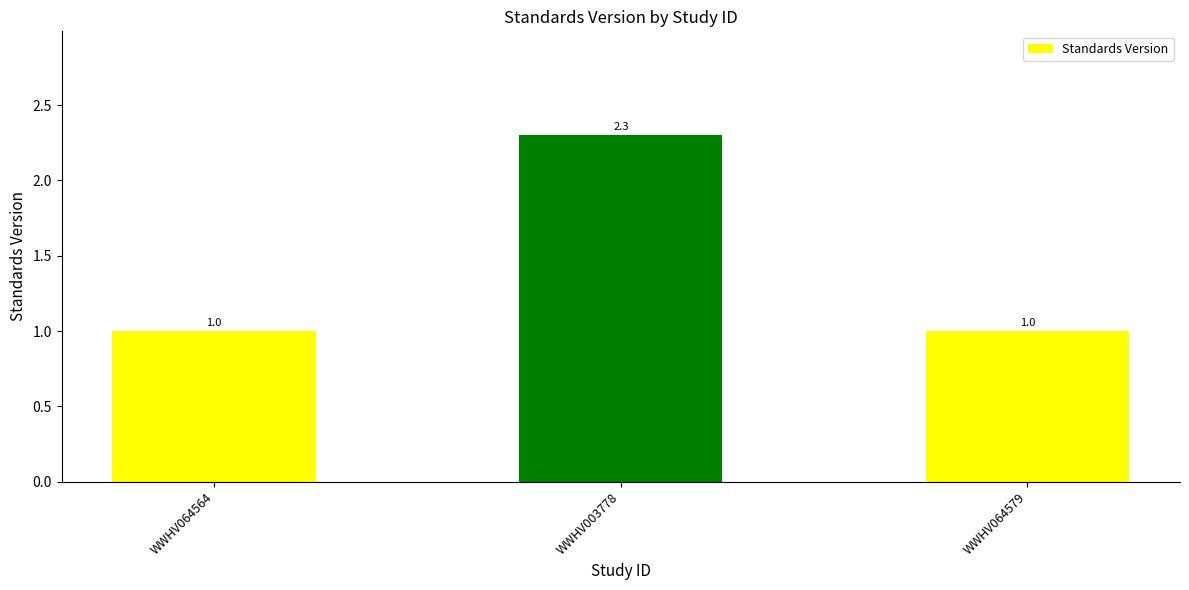

The chart shows a value of 1.0 at WWHV064564. True or false?

True